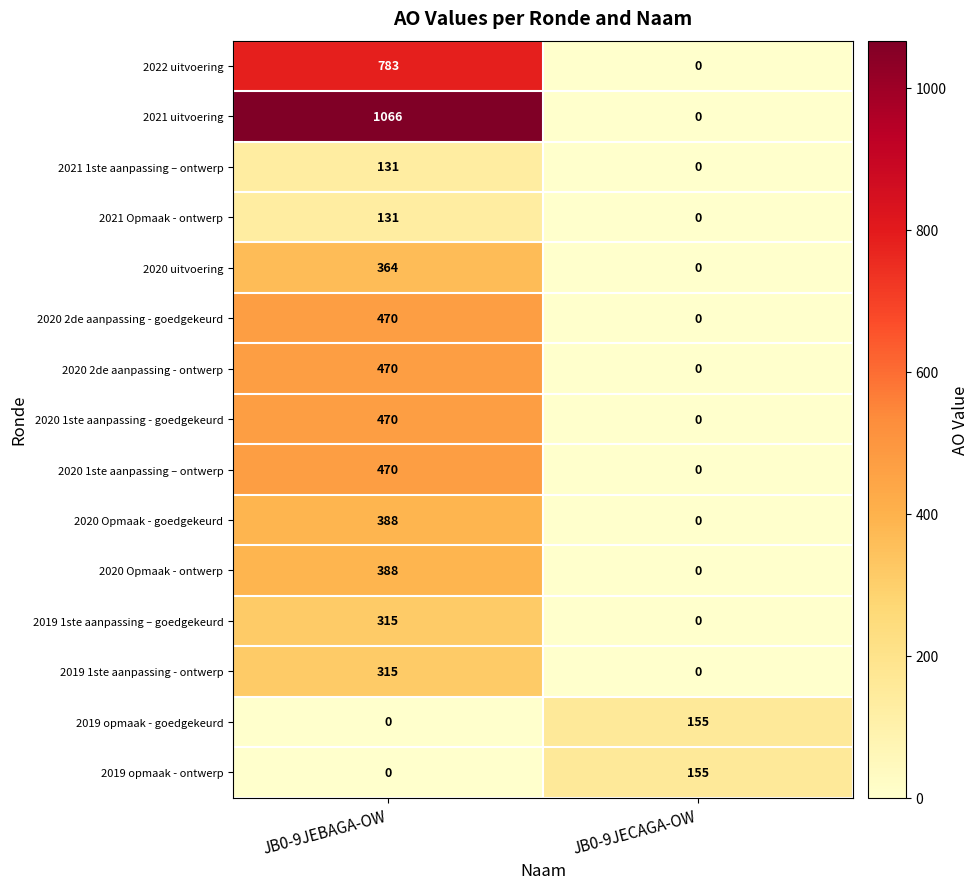

What is the average value of the 2020 uitvoering series?

182